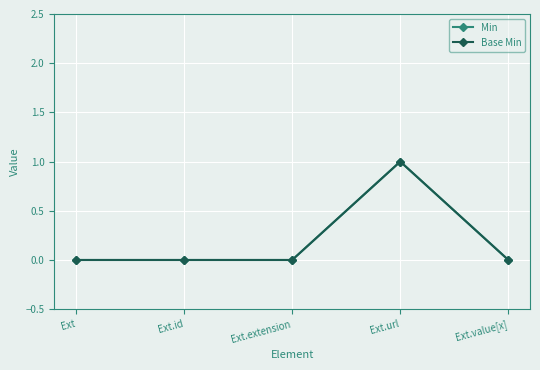

Does the chart have visible grid lines?

Yes